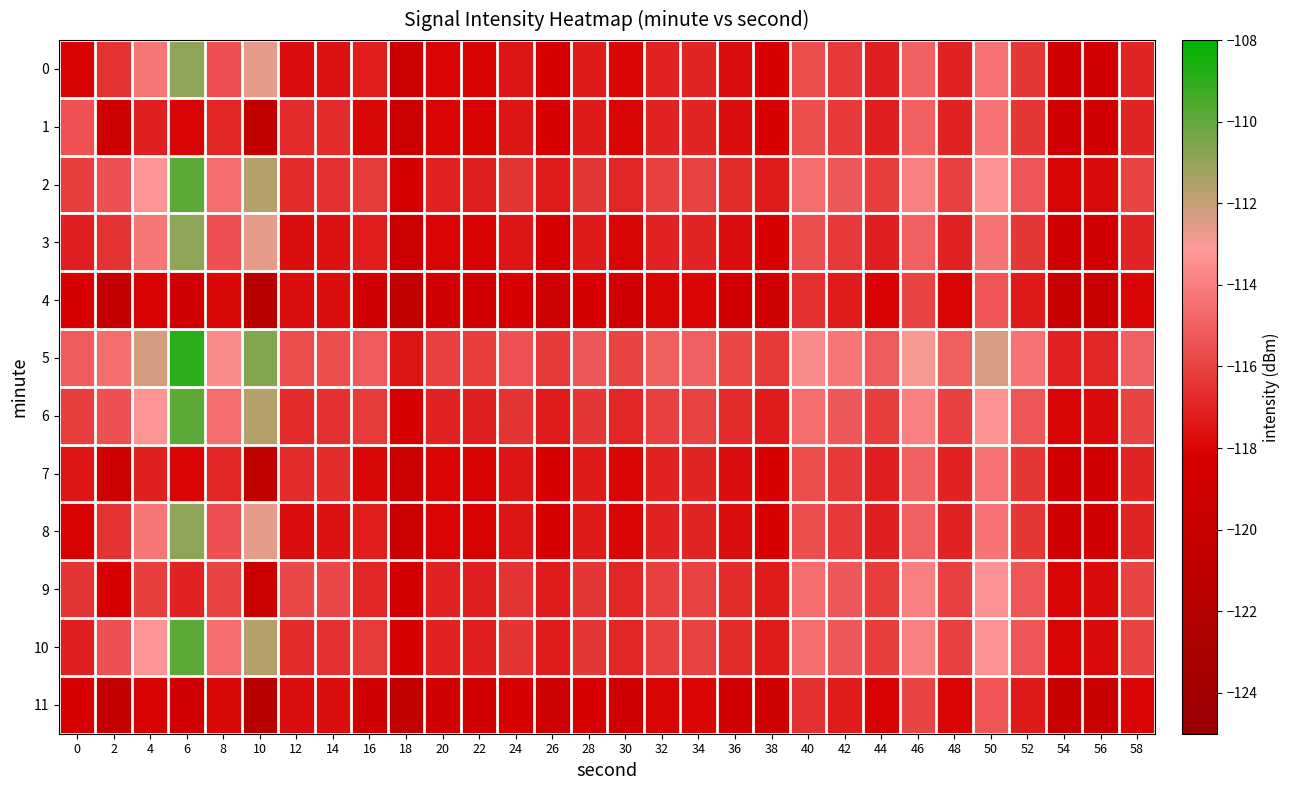

At how many categories does at least one series exceed -120?

30